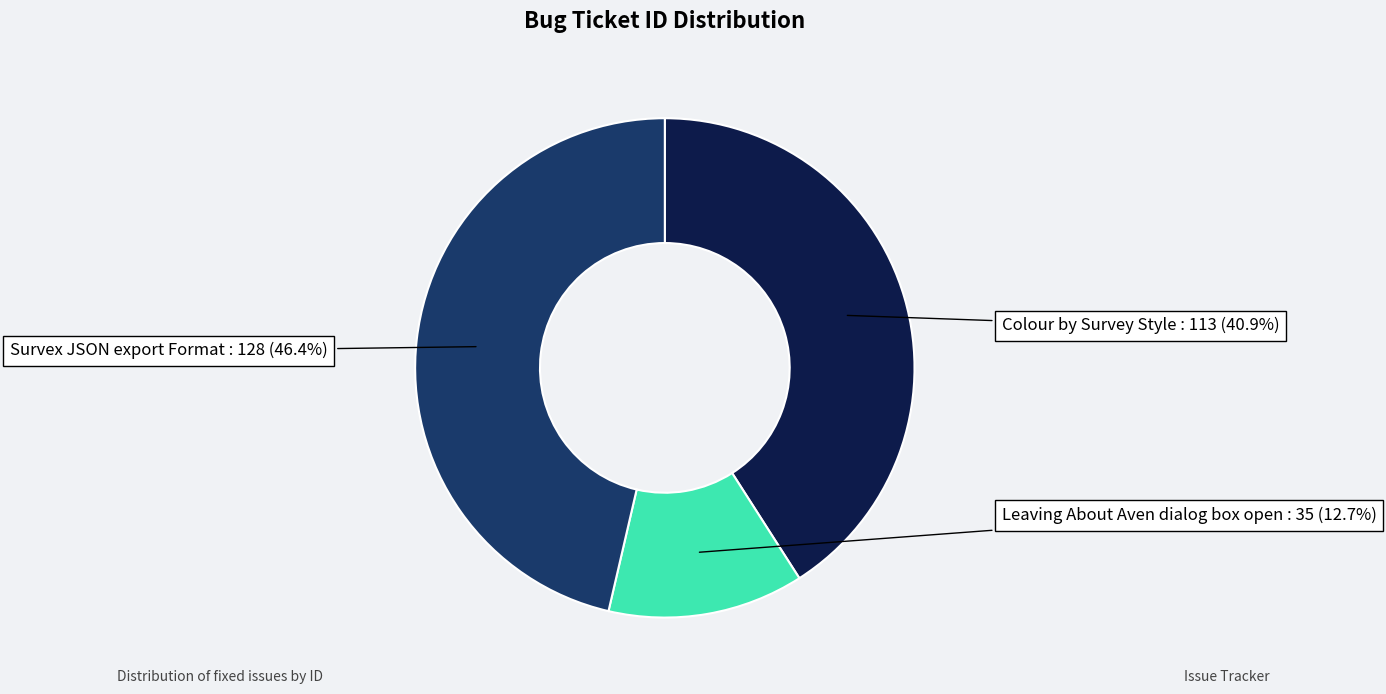

Is it true that Colour by Survey Style is 55% of the pie?

False